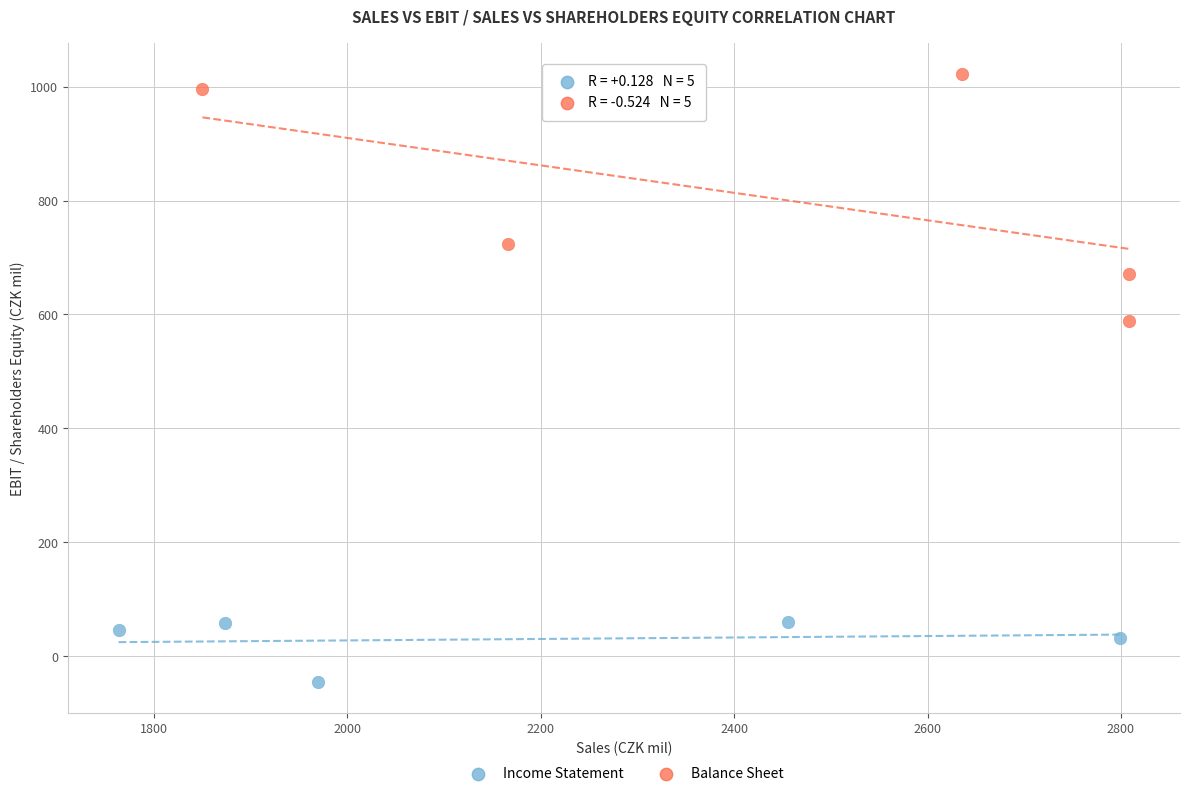

Which series has the widest spread of Y values?

Balance Sheet